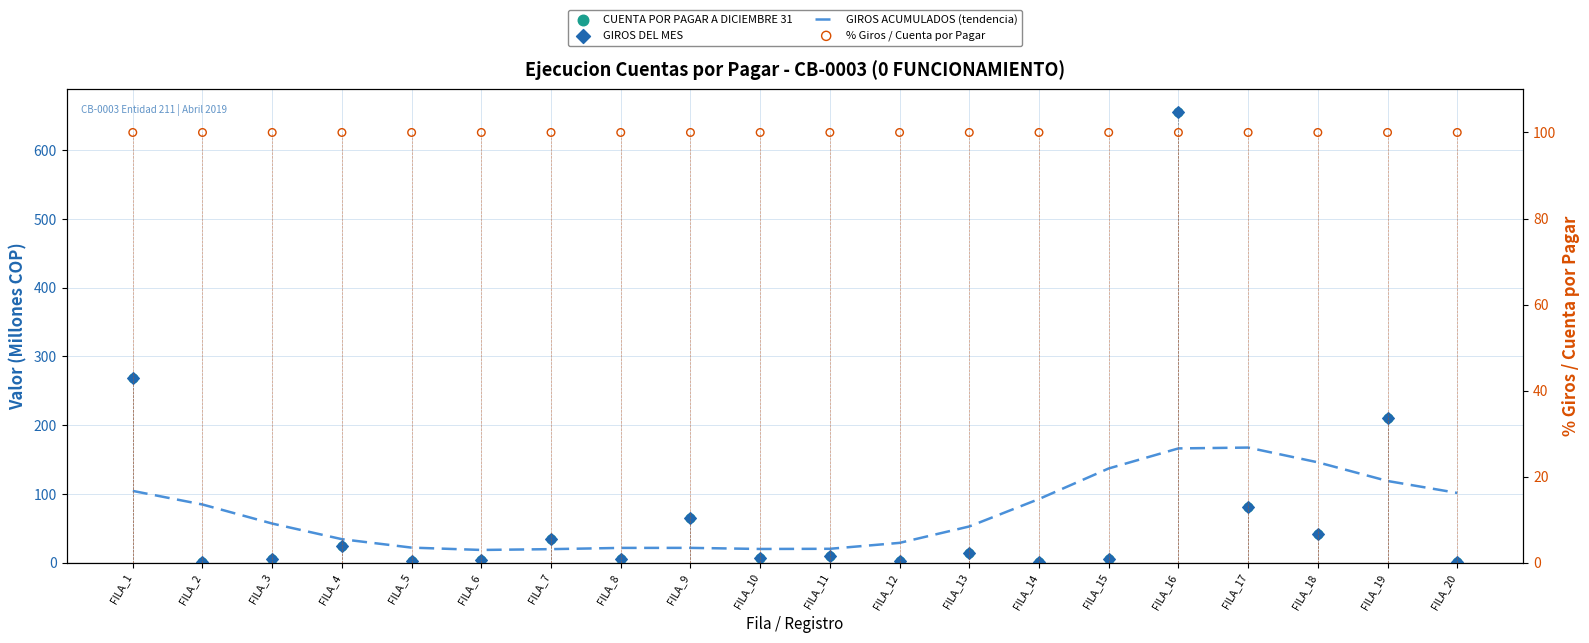

At how many categories does at least one series exceed 151?

4